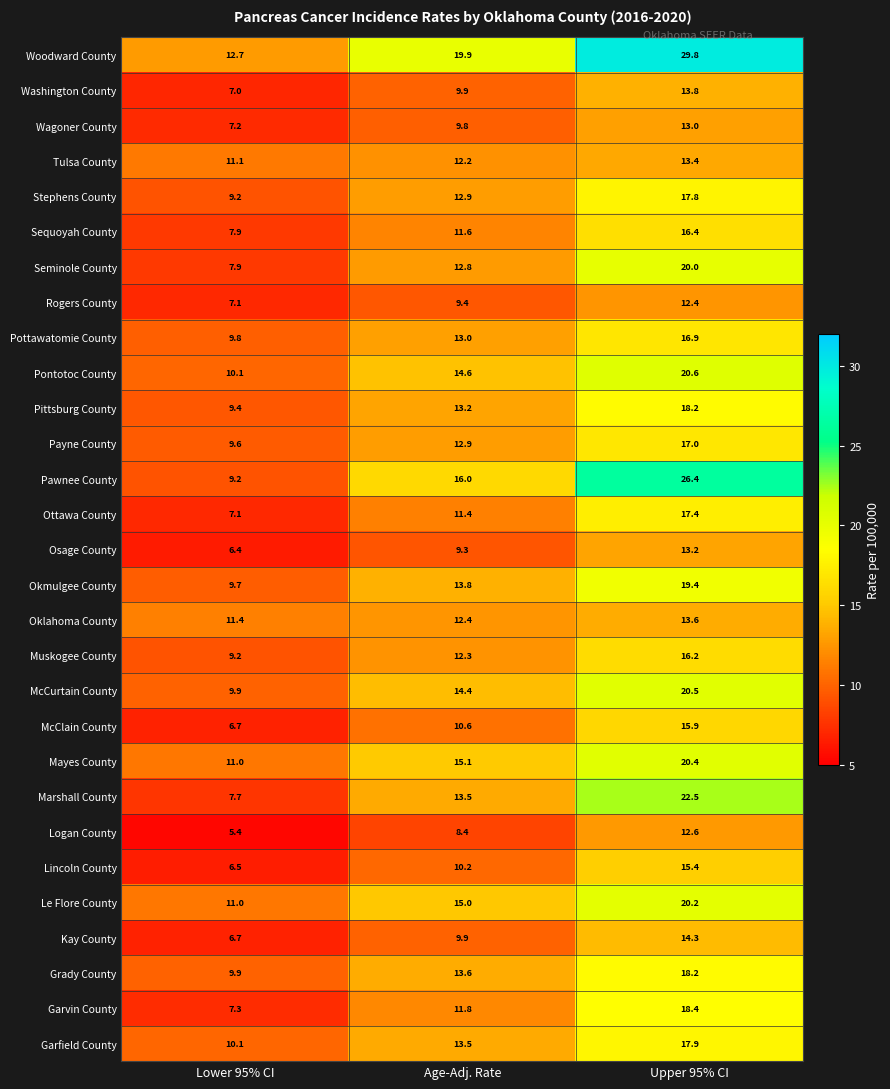

Rank the categories by Grady County value from lowest to highest.

Lower 95% CI, Age-Adj. Rate, Upper 95% CI